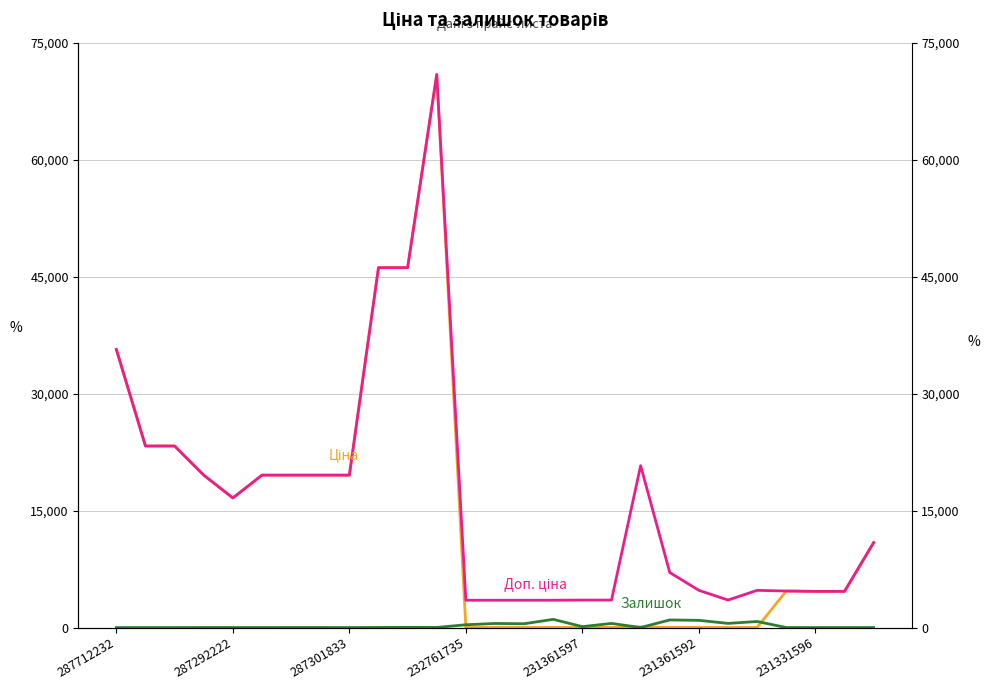

Where does the Ціна series first go above 4685?

287712232